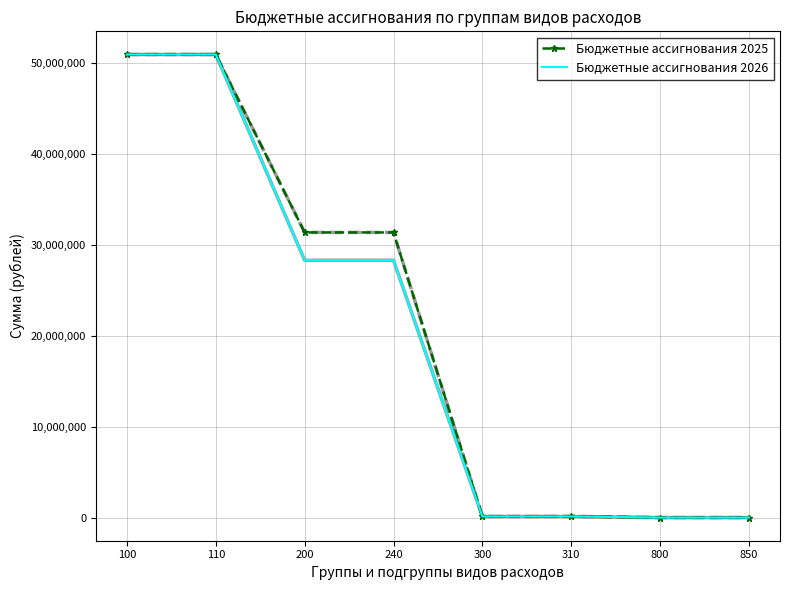

Is it true that Бюджетные ассигнования 2025 equals 50971672.1 at 110?

True